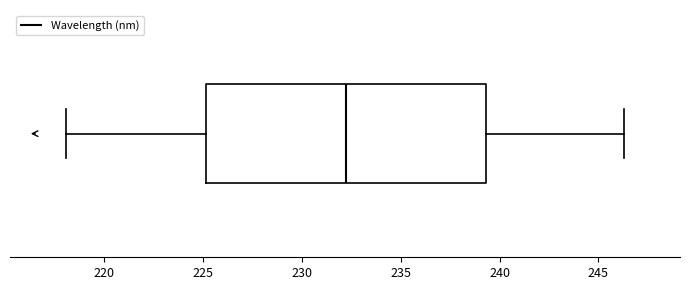

Where is the left edge of the box on the x-axis? The values are not printed on the chart, so give them approximately, as read against the axis.

225.0